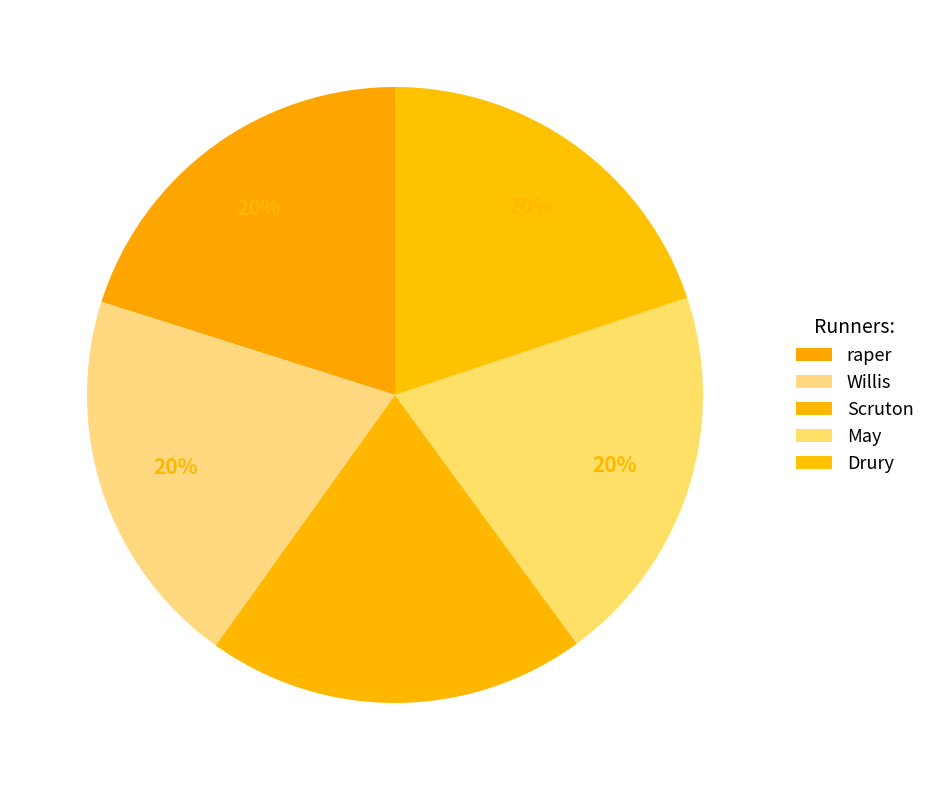

How much of the chart is everything except May?

79.9%